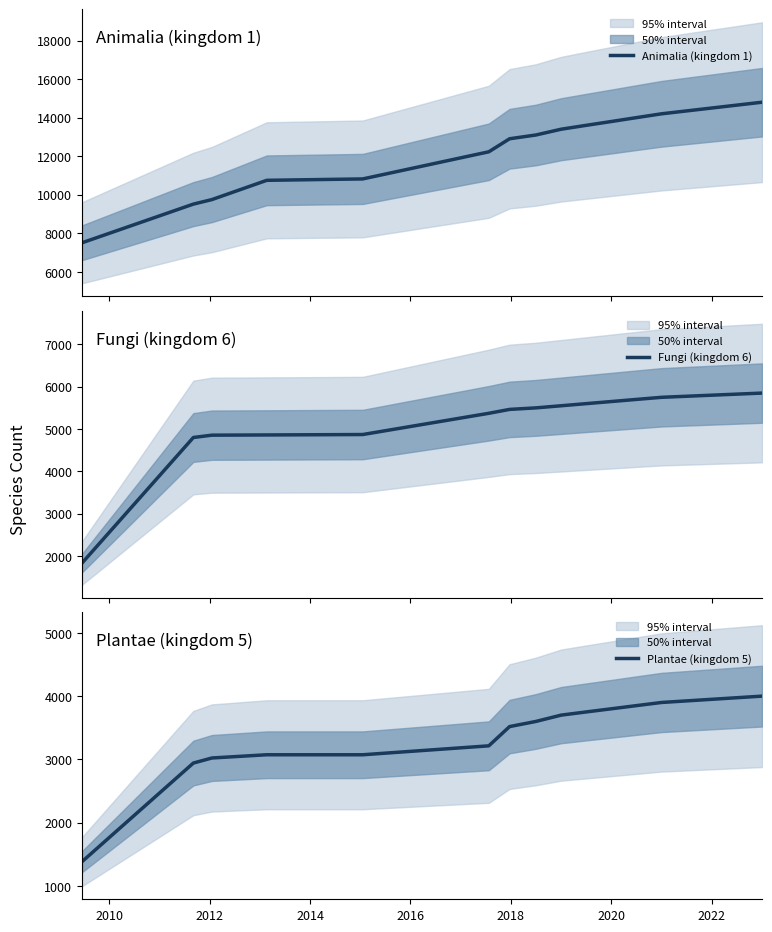

What is the maximum value for Animalia (kingdom 1)?

14800